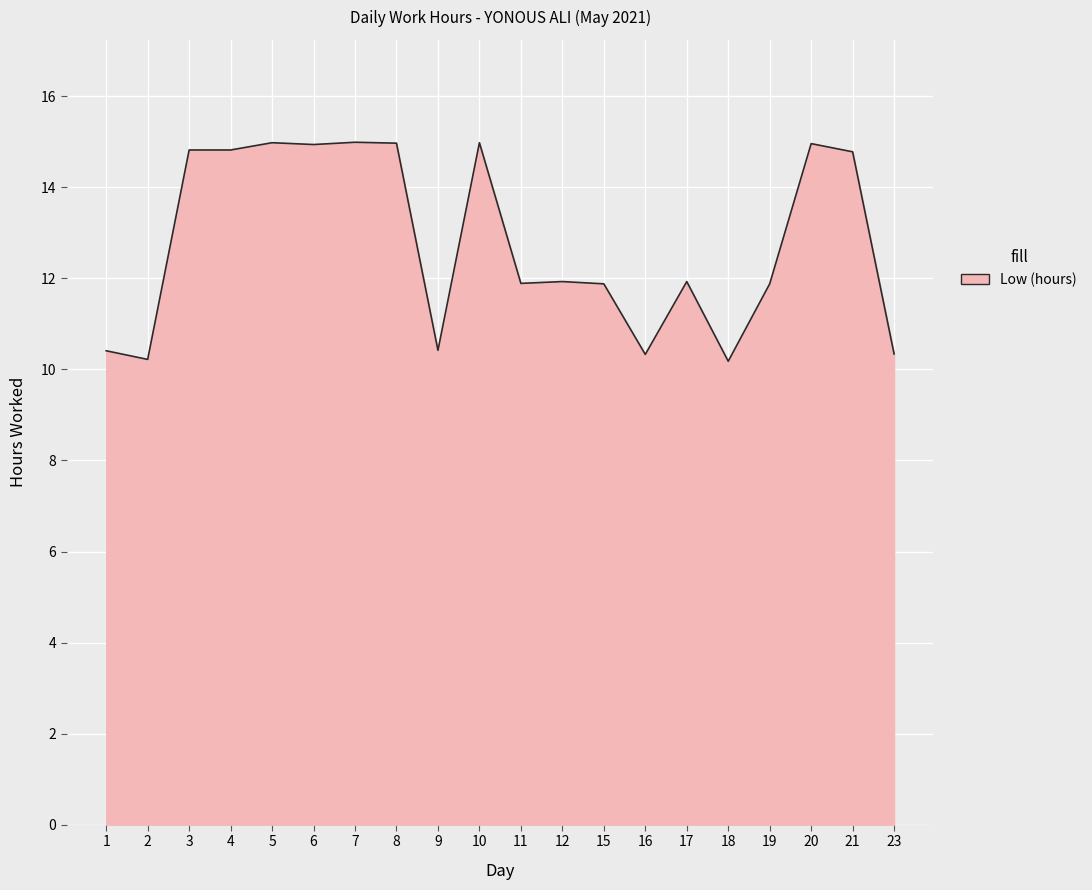

Is it true that the value at 7 is 10.3?

False